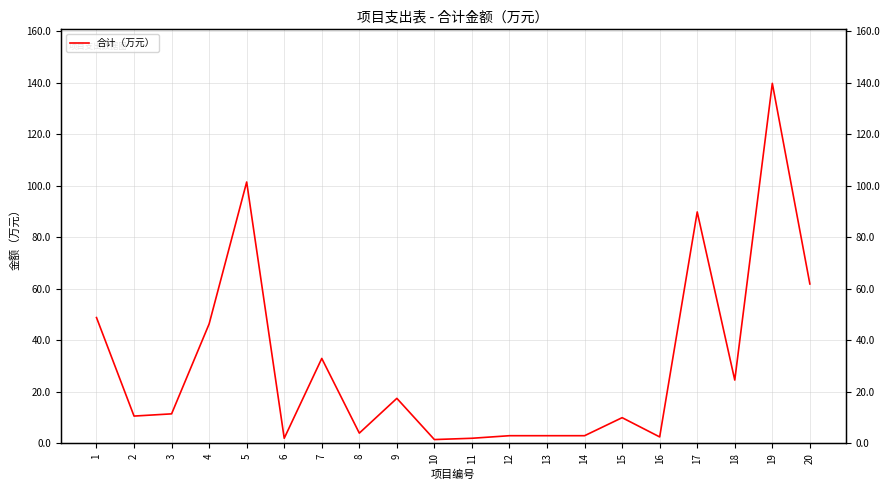

Where is the first local minimum?

2